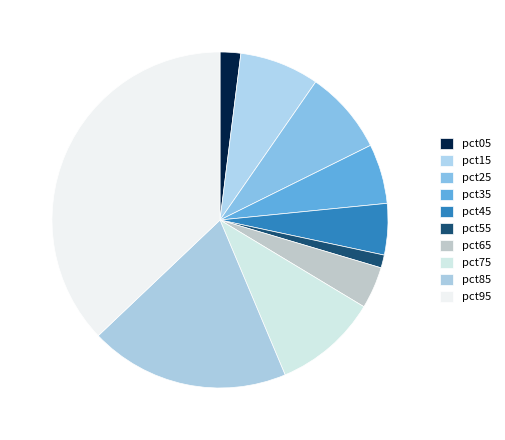

Rank the categories by value from highest to lowest.

pct95, pct85, pct75, pct25, pct15, pct35, pct45, pct65, pct05, pct55